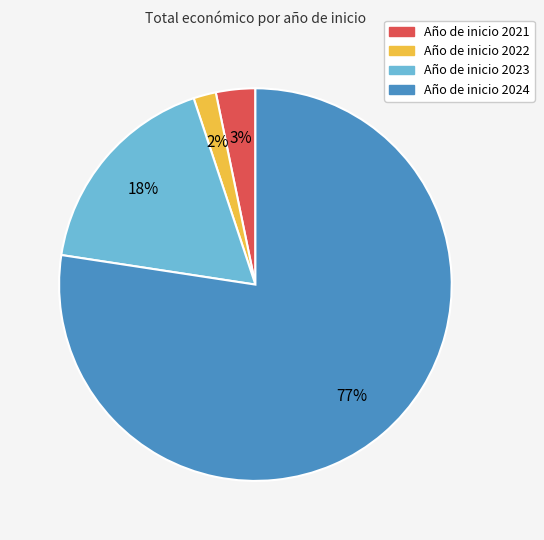

Does any single category account for the majority?

Yes